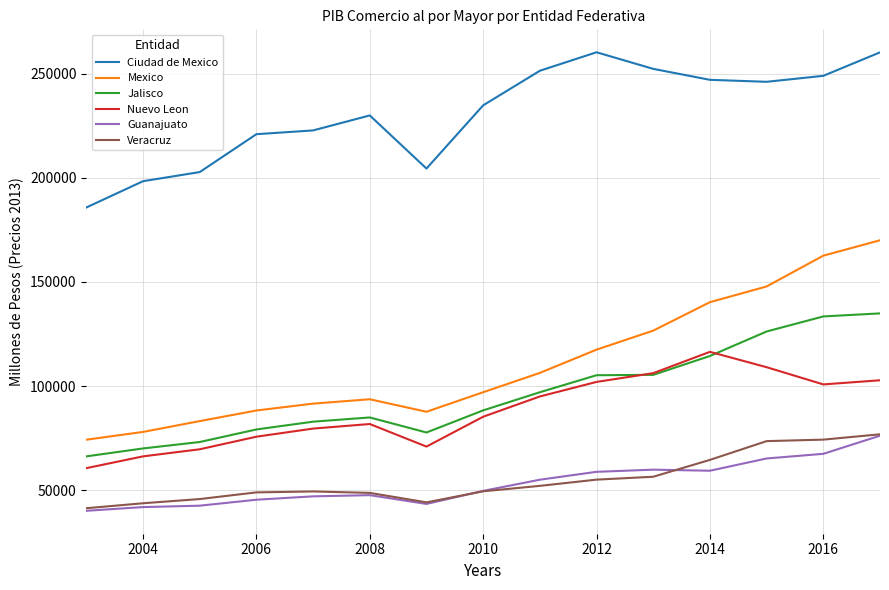

True or false: Mexico and Ciudad de Mexico cross at least once.

False